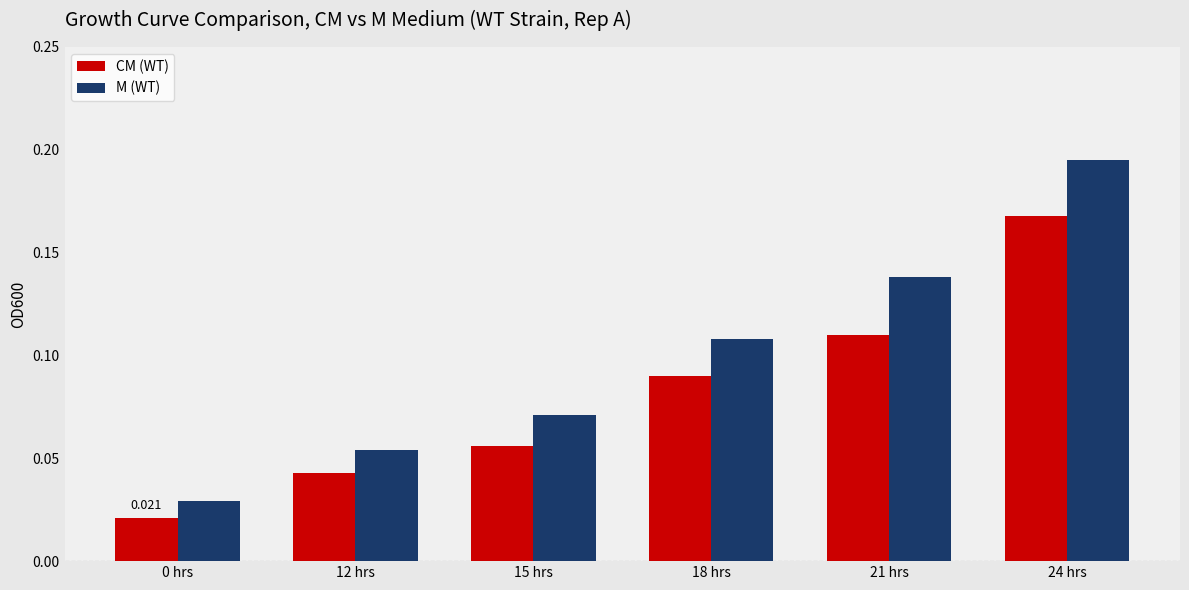

Which series changed the most between 0 hrs and 21 hrs?

M (WT)